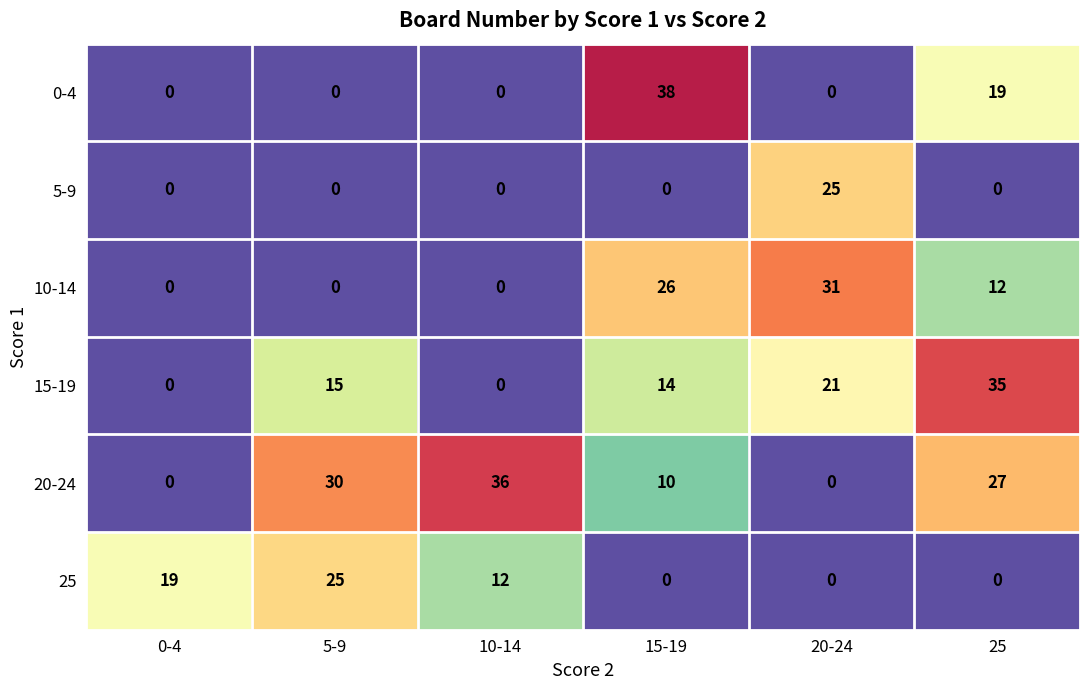

What is the sum of the 0-4 values at 25 and 5-9?

19